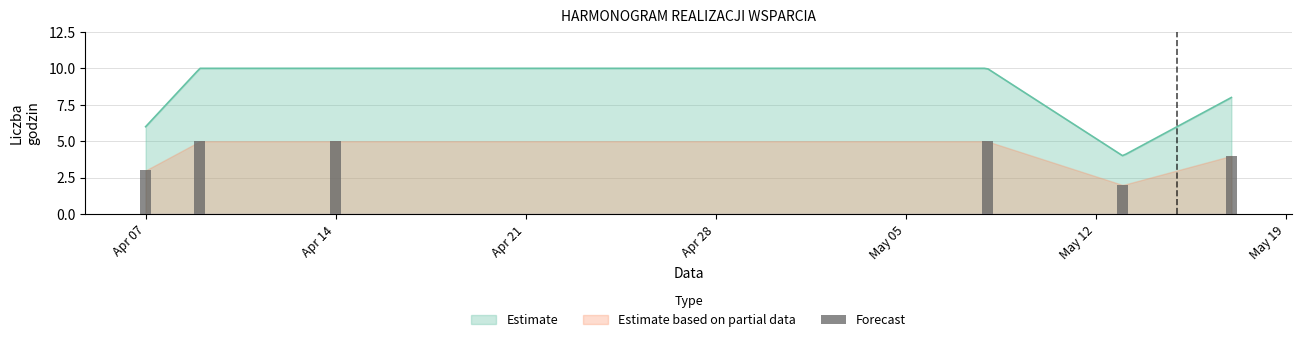

True or false: the data shows 5 at Apr 14.

True